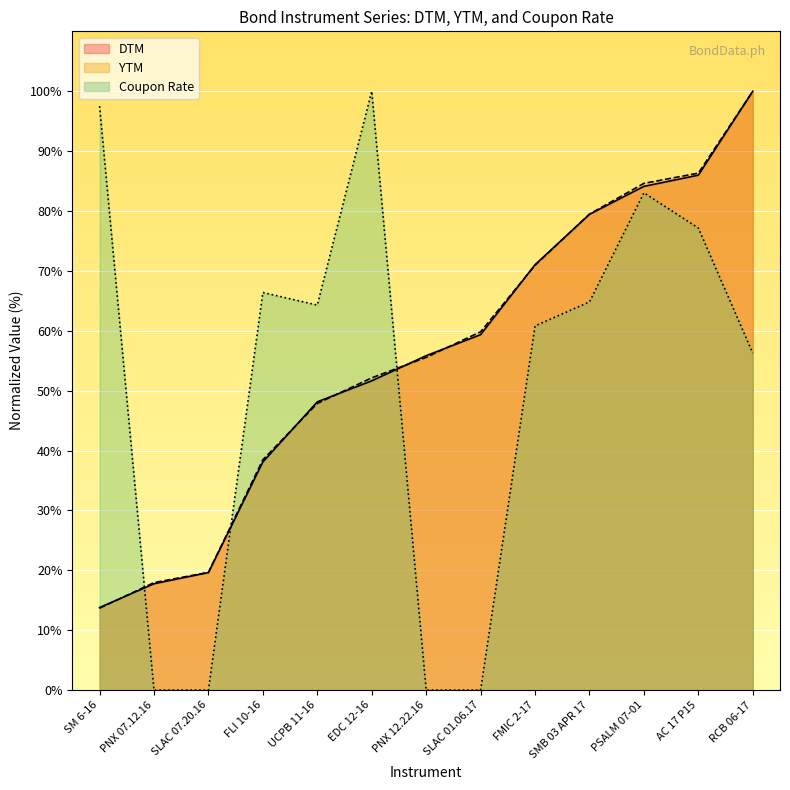

What is the label of the 12th point from the right?

PNX 07.12.16